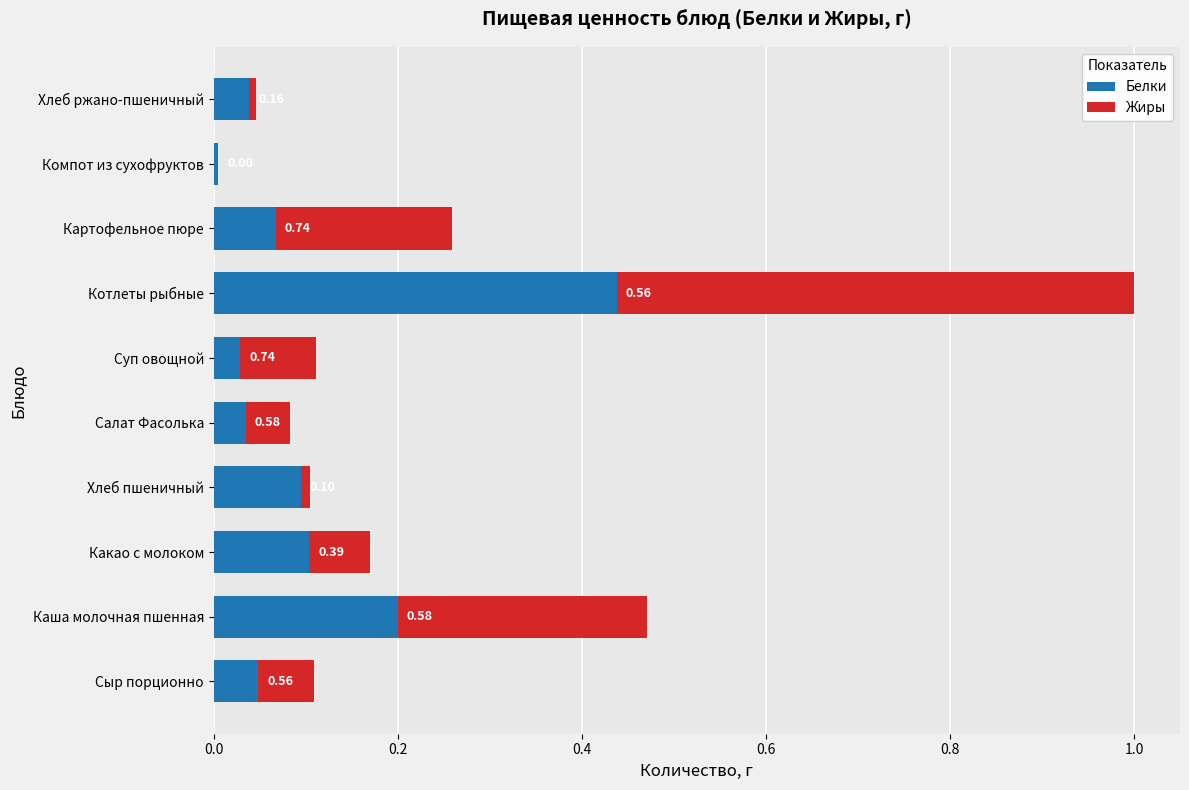

How many data points in Жиры are above 0?

9